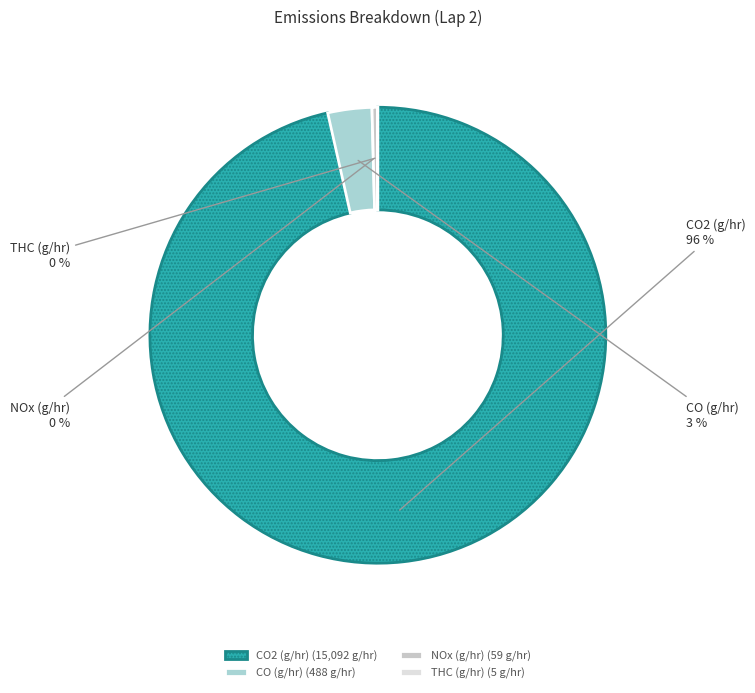

What is the largest slice in the pie chart?

CO2 (g/hr)